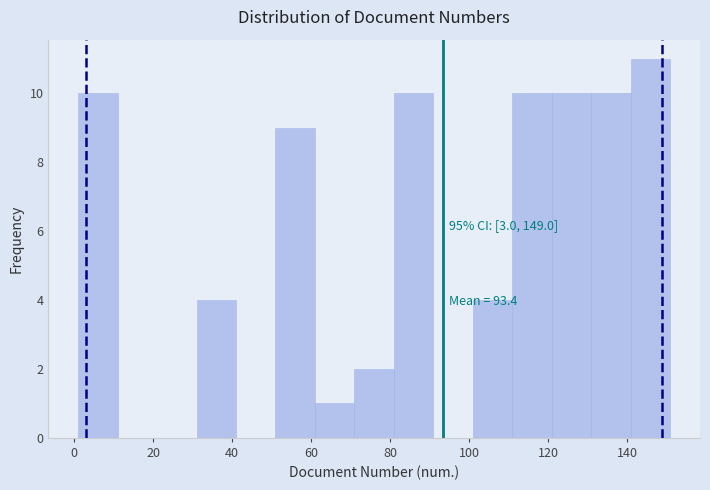

Which range on the x-axis has the tallest bar?

141 to 151